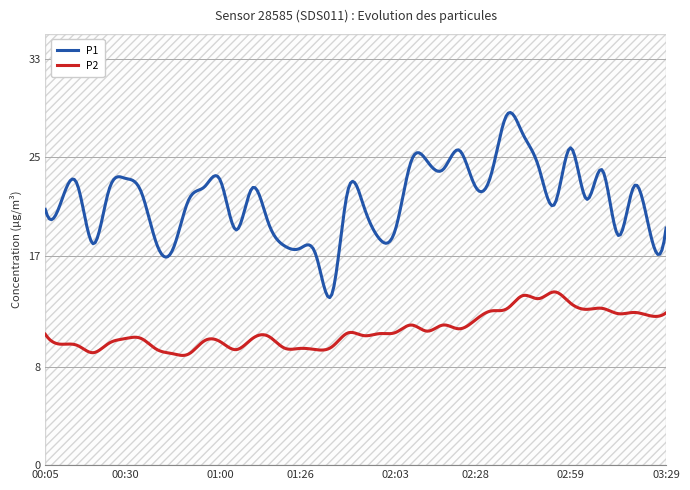

What is the sum of all P1 values?

6441.3